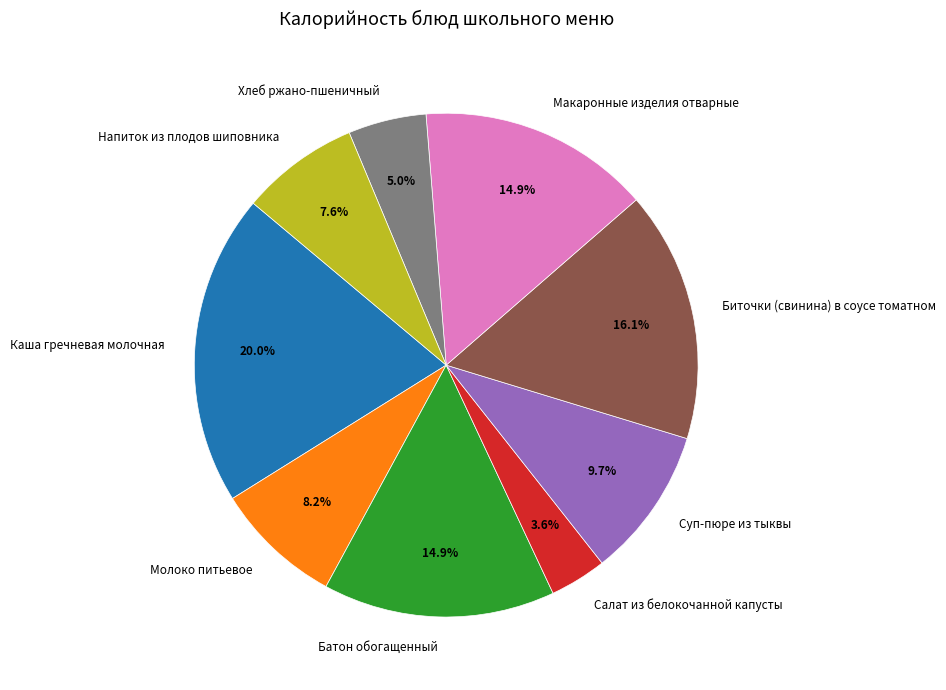

True or false: Батон обогащенный accounts for 15% of the total.

True